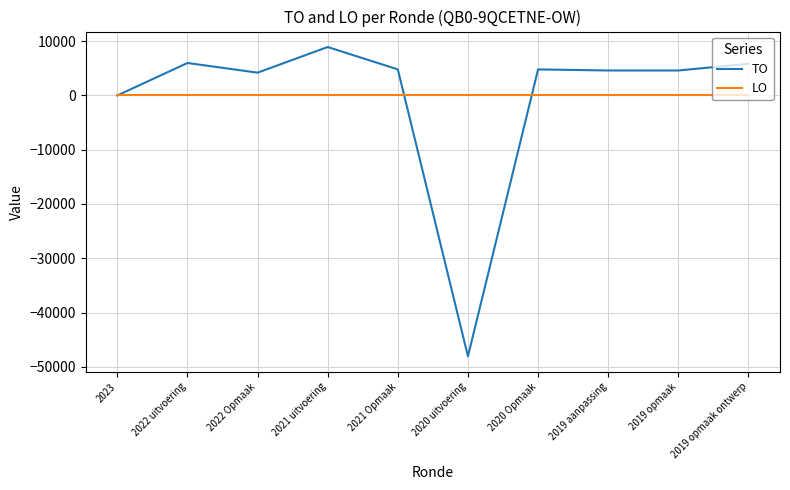

Read the TO value at 2021 Opmaak.

4800